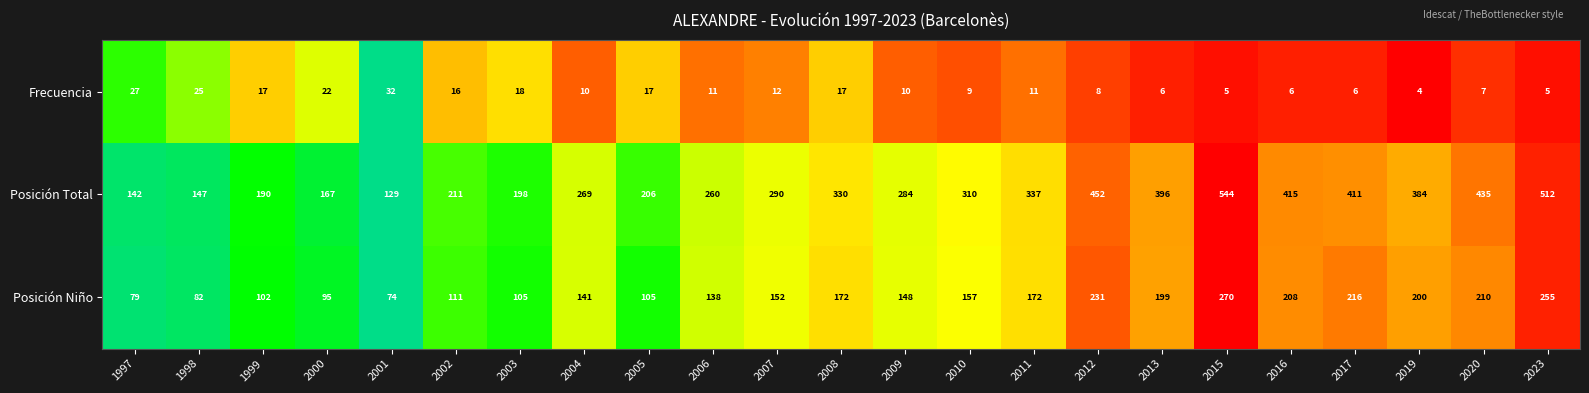

At how many categories does at least one series exceed 306?

11